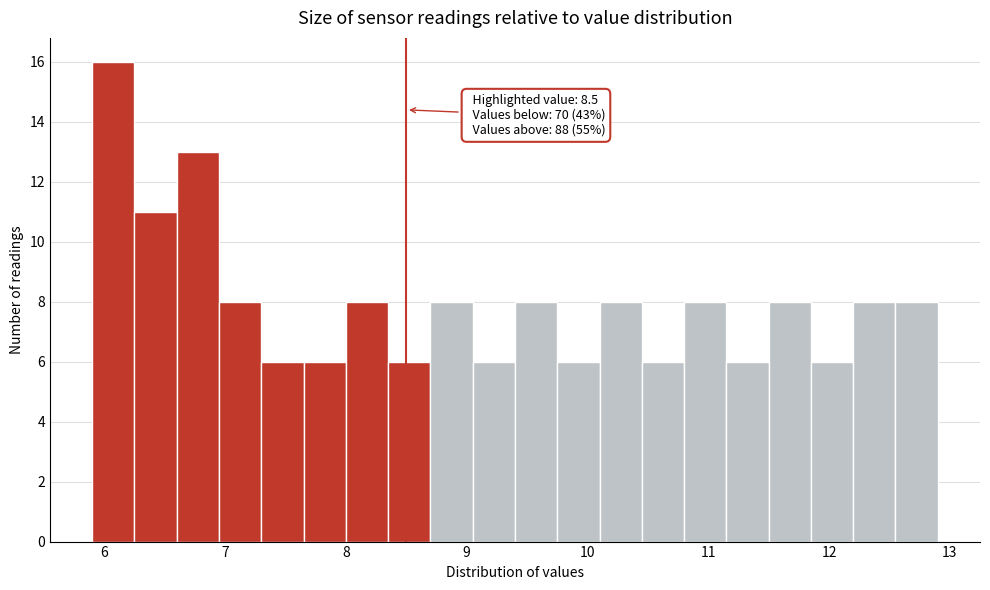

Read against the x-axis, roughly where is the centre of the tallest bar?

6.1